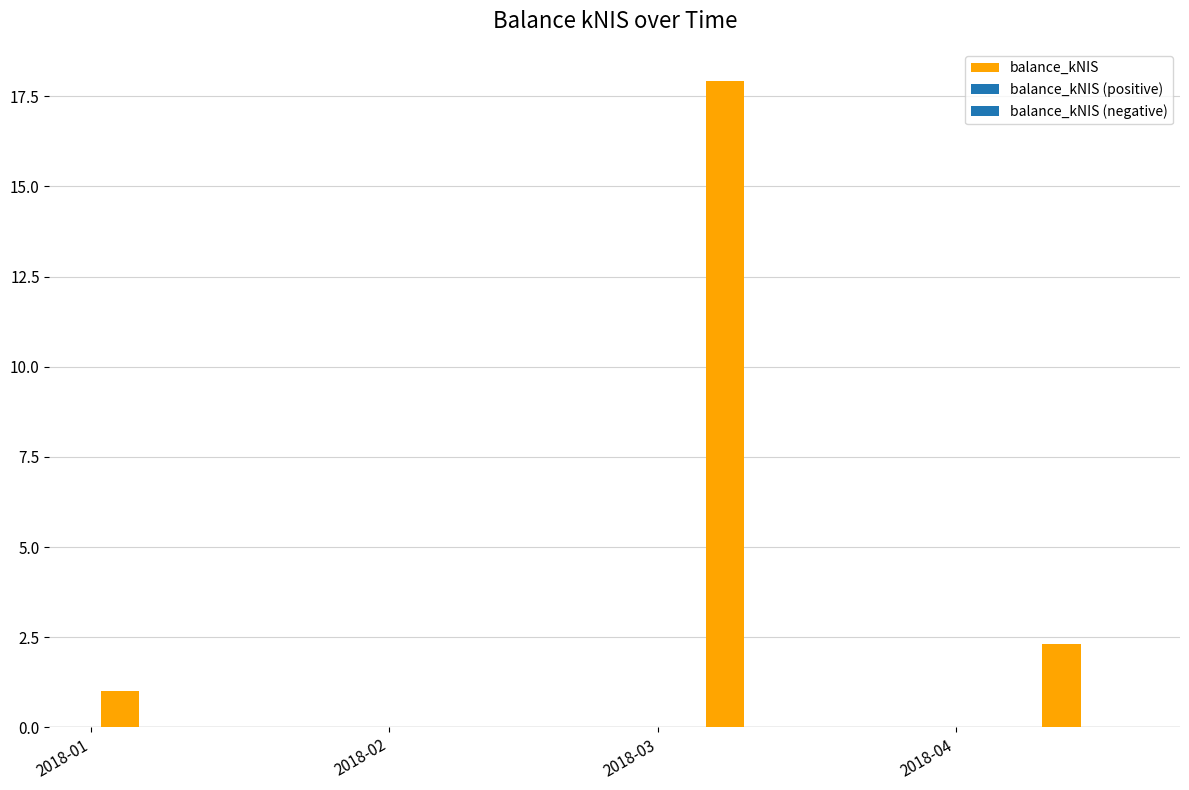

Where is the data nearest to the value 8?

2018-04-12